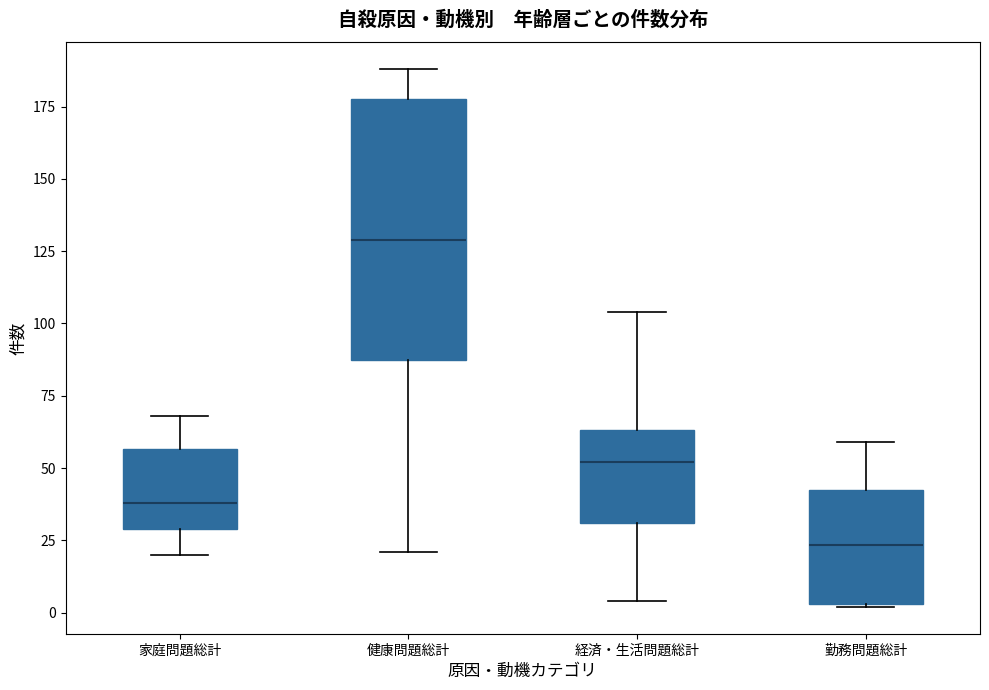

Where is the lower edge of the box for 家庭問題総計 on the y-axis? The values are not printed on the chart, so give them approximately, as read against the axis.

30